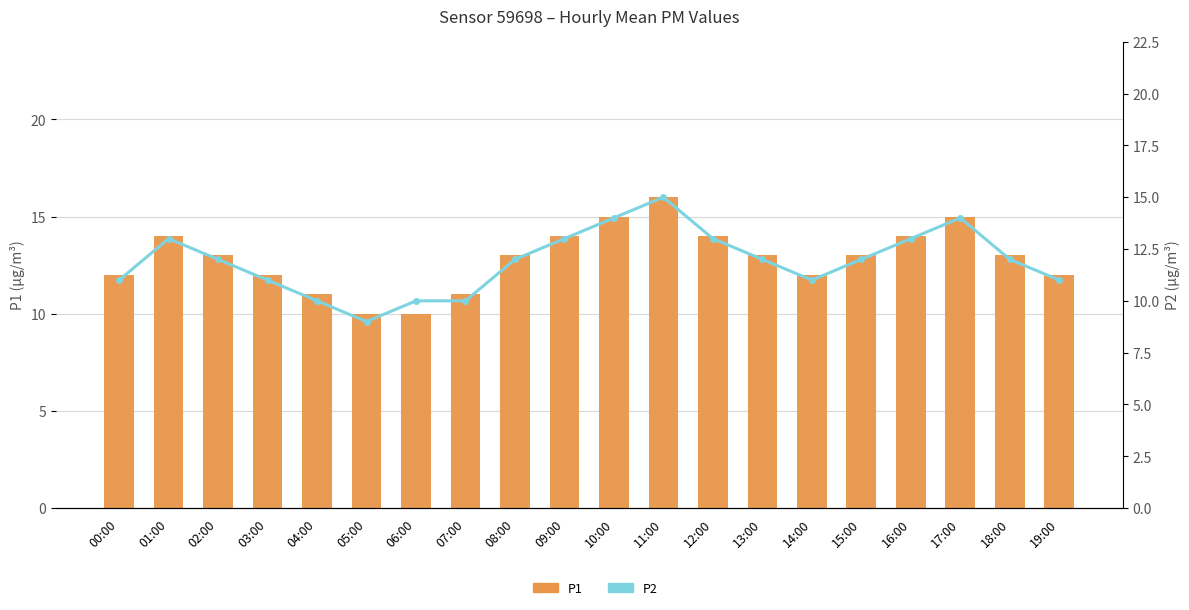

At how many categories does at least one series exceed 9?

20